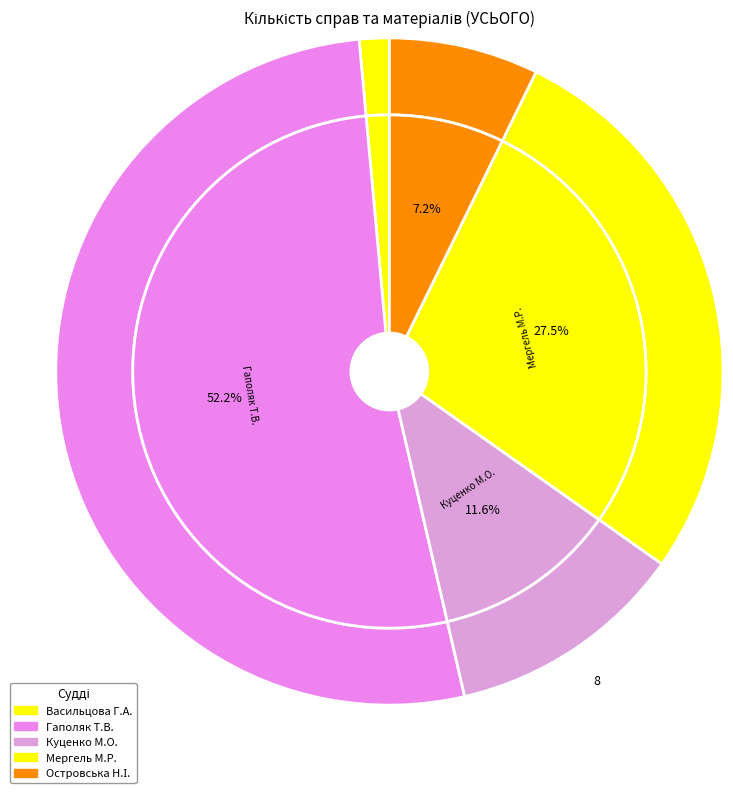

Between Васильцова Ганна Анатоліївна and Мергель Микола Русланович, which is larger?

Мергель Микола Русланович